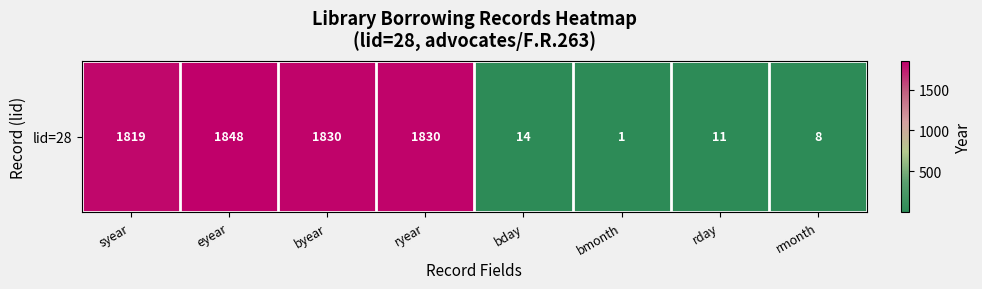

Rank the categories by value from lowest to highest.

bmonth, rmonth, rday, bday, syear, byear, ryear, eyear